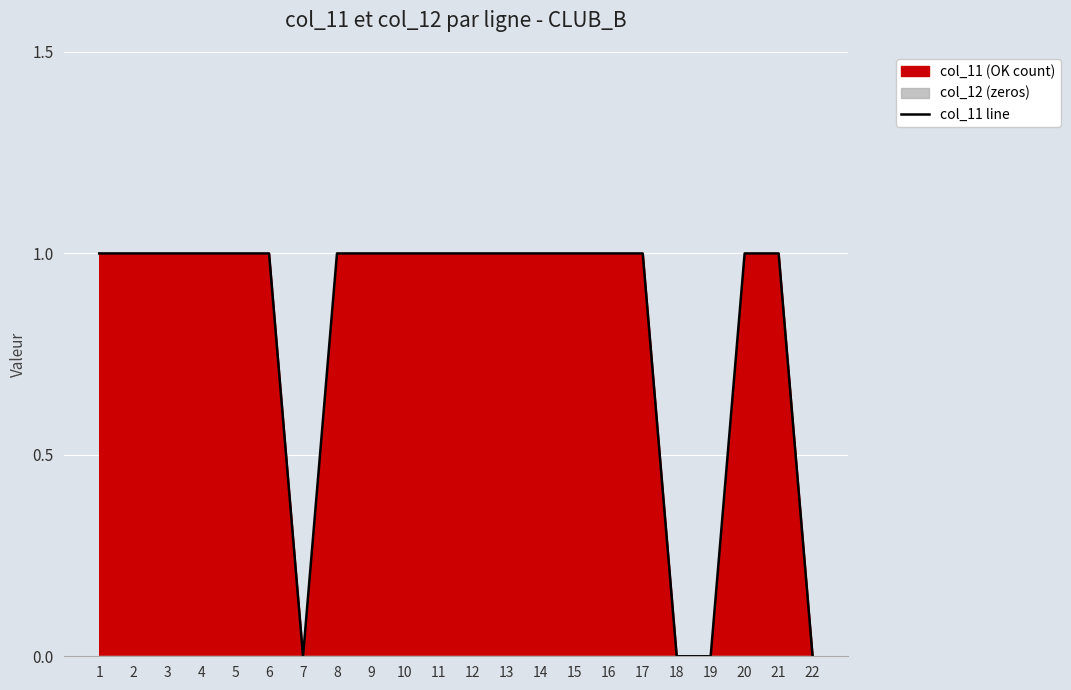

The chart shows a value of 1 at 17. True or false?

True